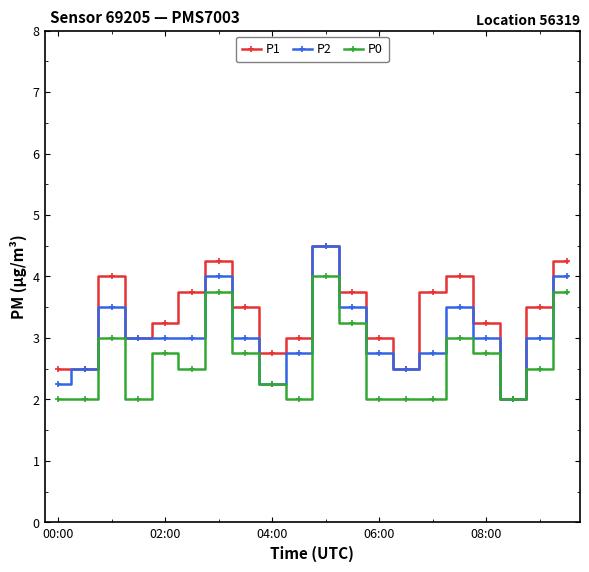

How many interior local peaks does the P1 series have?

4